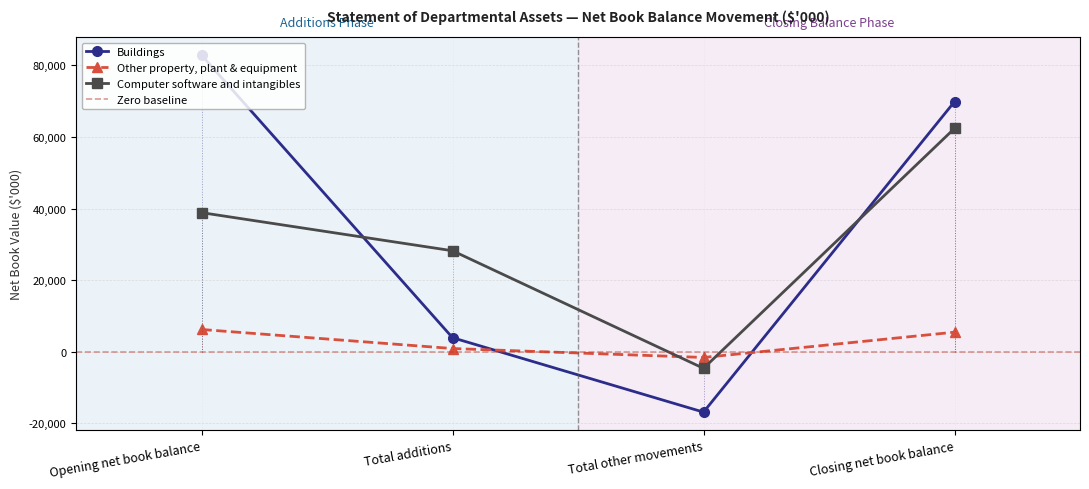

Which series has the largest total across all categories?

Buildings